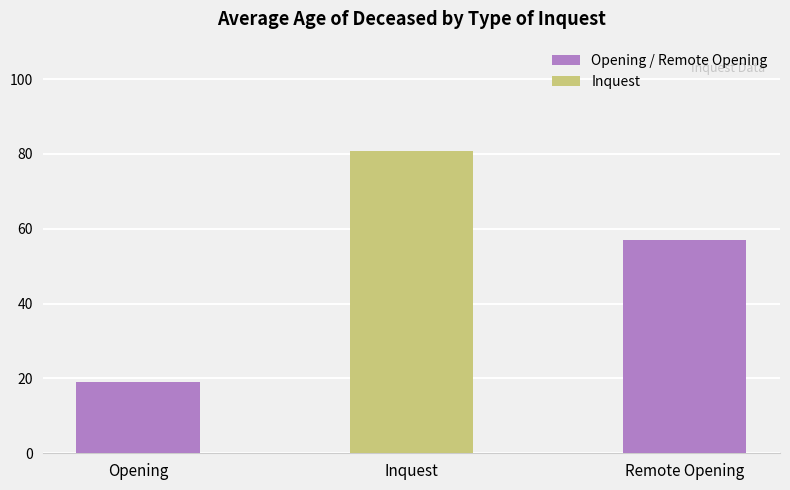

How many values are below 57?

1